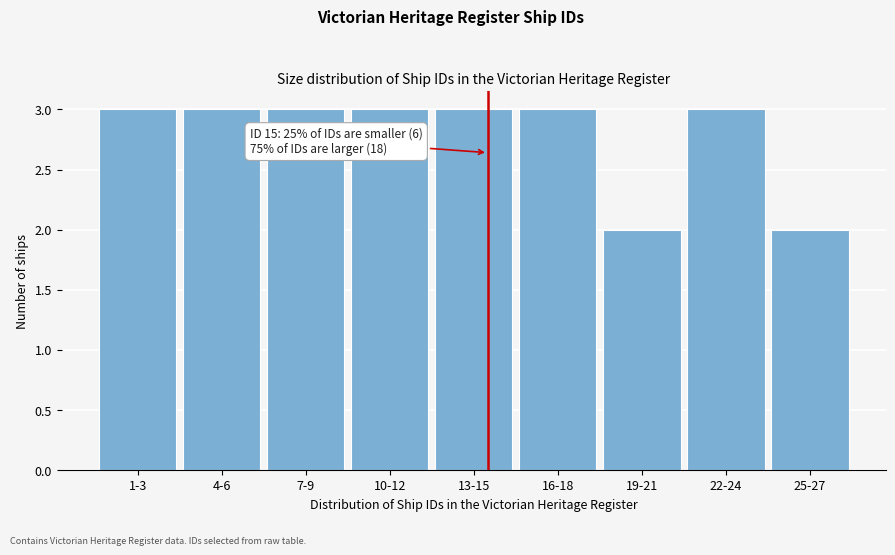

Reading right to left, what are all the values shown in this chart?

25-27=2	22-24=3	19-21=2	16-18=3	13-15=3	10-12=3	7-9=3	4-6=3	1-3=3